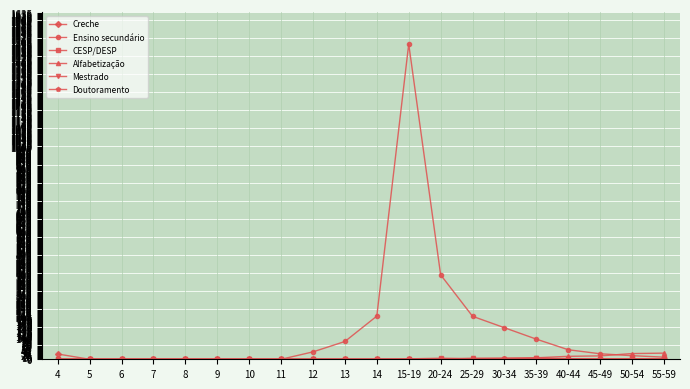

What is the total value across all series at 13?

84